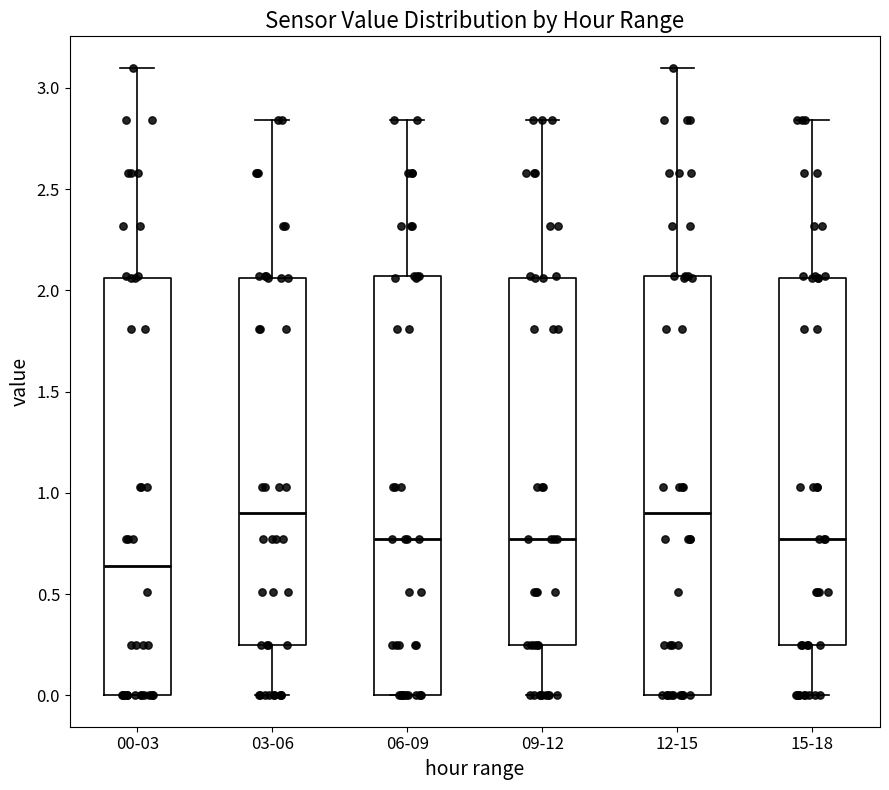

Where is the upper edge of the box for 03-06 on the y-axis? The values are not printed on the chart, so give them approximately, as read against the axis.

2.05